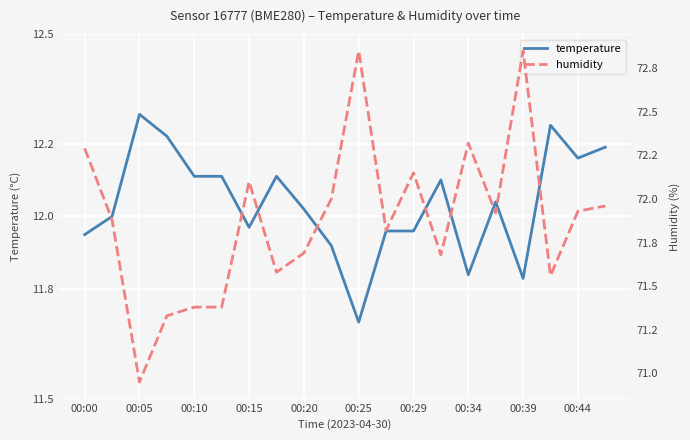

List the series in order of their peak value, lowest first.

temperature, humidity